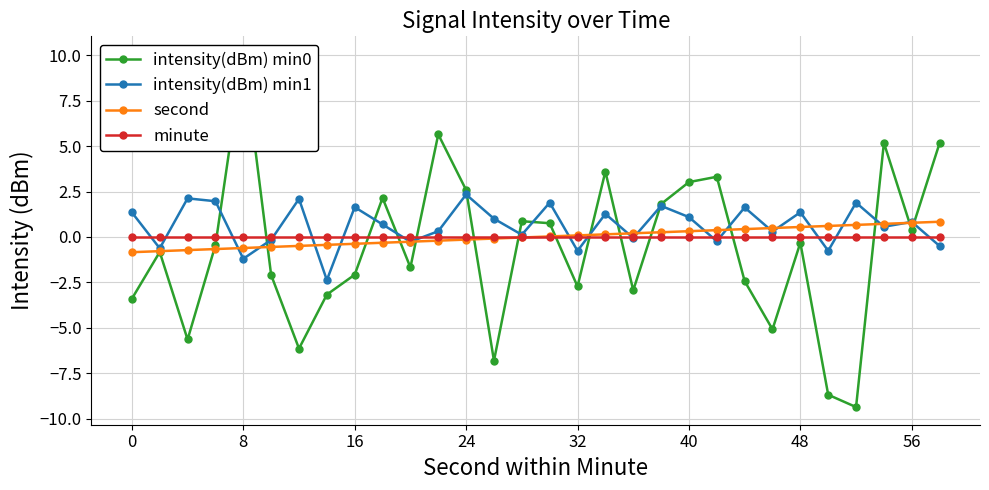

How many values in intensity(dBm) min1 are above zero?

20